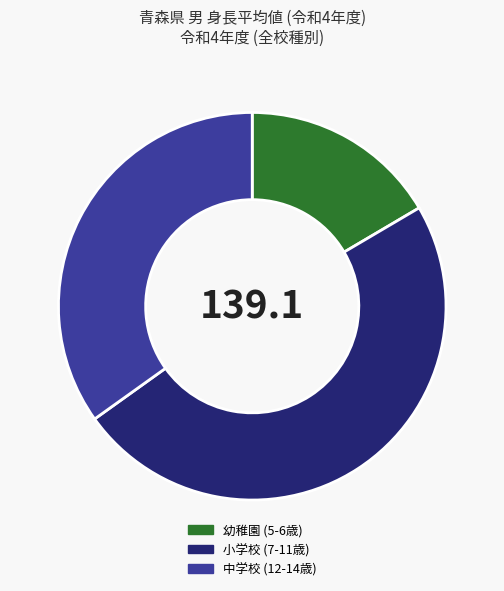

Is the sum of 小学校 (7-11歳) and 中学校 (12-14歳) greater than half?

Yes